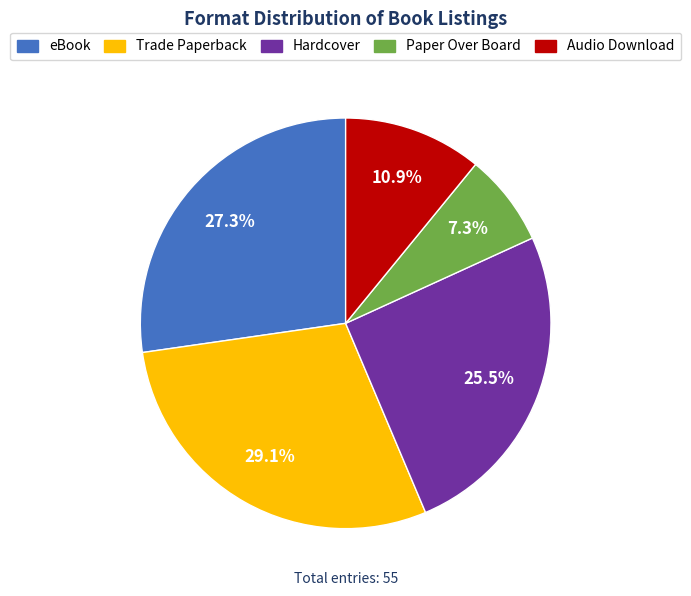

Which slice is the largest?

Trade Paperback